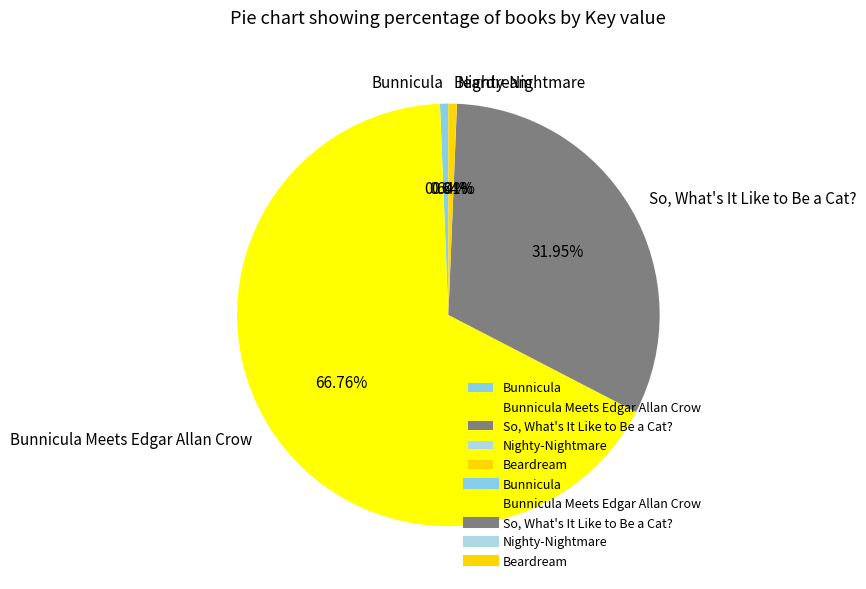

Which has a higher value, So, What's It Like to Be a Cat? or Bunnicula?

So, What's It Like to Be a Cat?